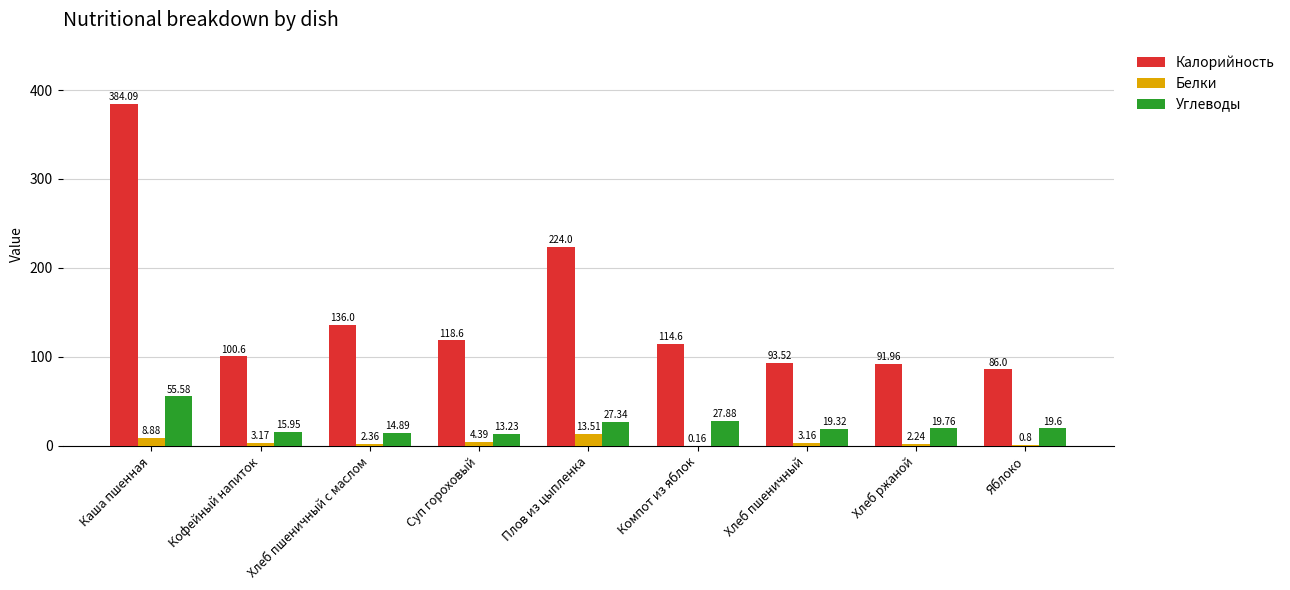

Is the value of Белки at Компот из яблок greater than the value of Калорийность at Каша пшенная?

No